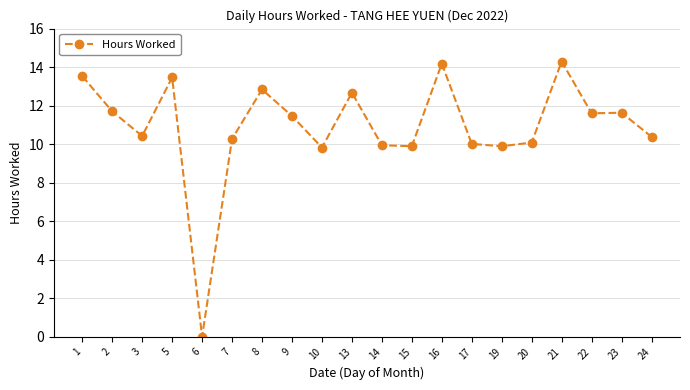

What is the sum of all values?

218.1